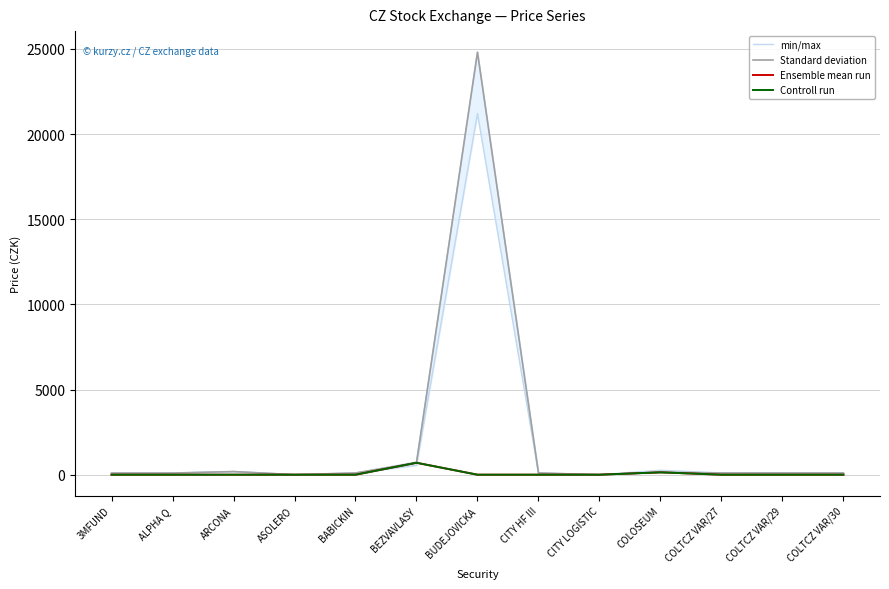

Is it true that Standard deviation equals 153.1 at BABICKIN?

False